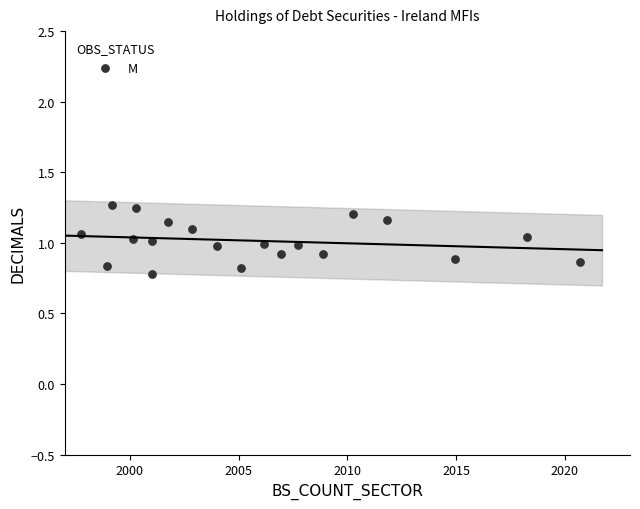

What is the range of X values (max minus min)?

23.0